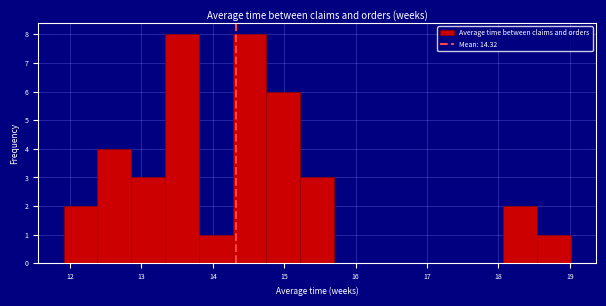

Reading left to right, transcribe this chart: for each bar, give the range it covers on the x-axis and its height. Neither the bar edges nor the heights are printed on the chart, so give them approximately, as read against the axes.

11.9 to 12.4: 2
12.4 to 12.9: 4
12.9 to 13.3: 3
13.3 to 13.8: 8
13.8 to 14.3: 1
14.3 to 14.8: 8
14.8 to 15.2: 6
15.2 to 15.7: 3
15.7 to 16.2: 0
16.2 to 16.6: 0
16.6 to 17.1: 0
17.1 to 17.6: 0
17.6 to 18.1: 0
18.1 to 18.5: 2
18.5 to 19.0: 1